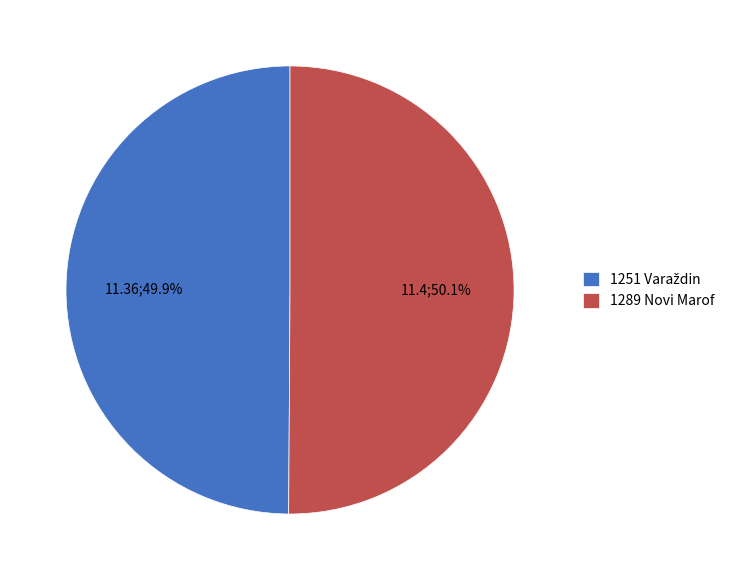

True or false: 1289 Novi Marof accounts for 50% of the total.

True